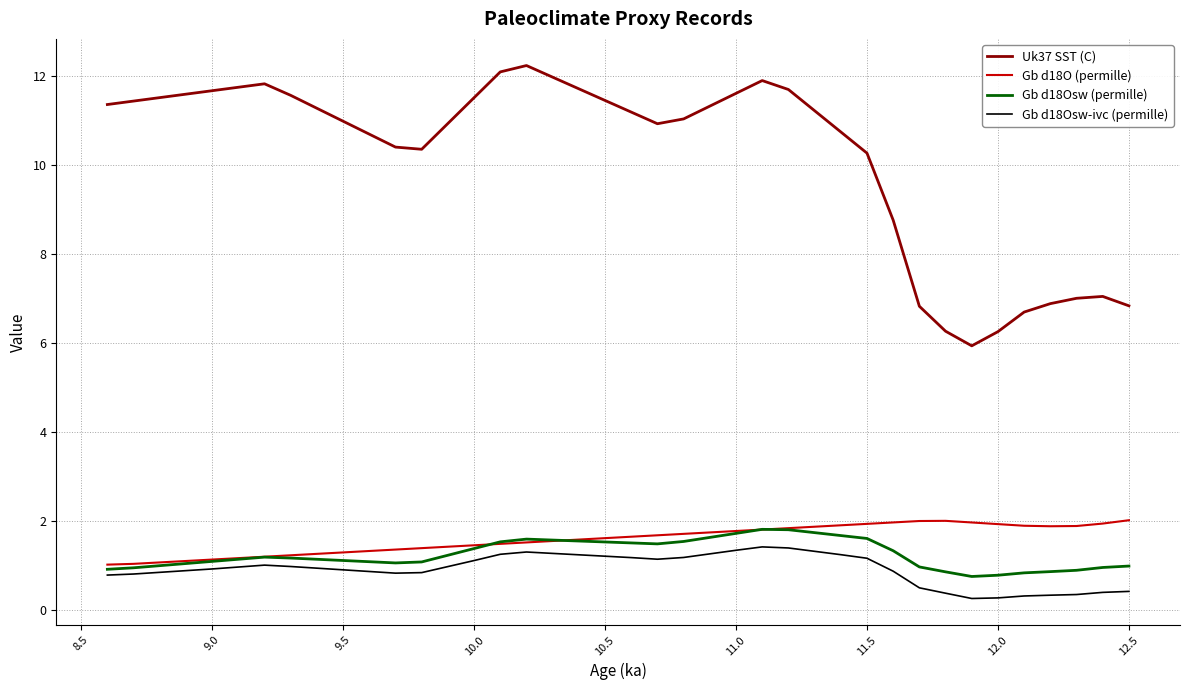

True or false: Uk37 SST (C) and Gb d18Osw-ivc (permille) cross at least once.

False